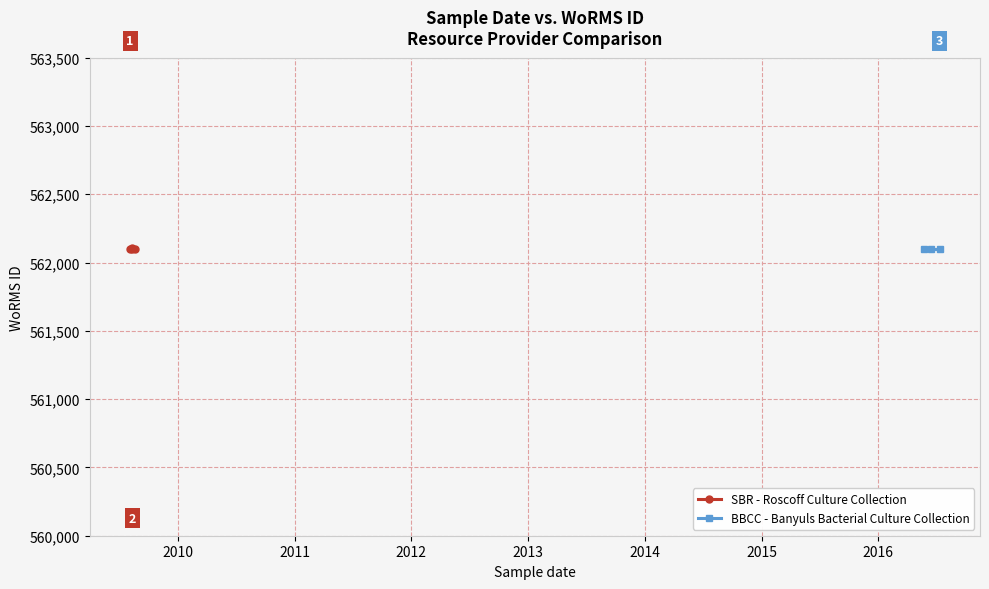

Approximately how many times larger is the value at 2010 compared to 2011?

1.0